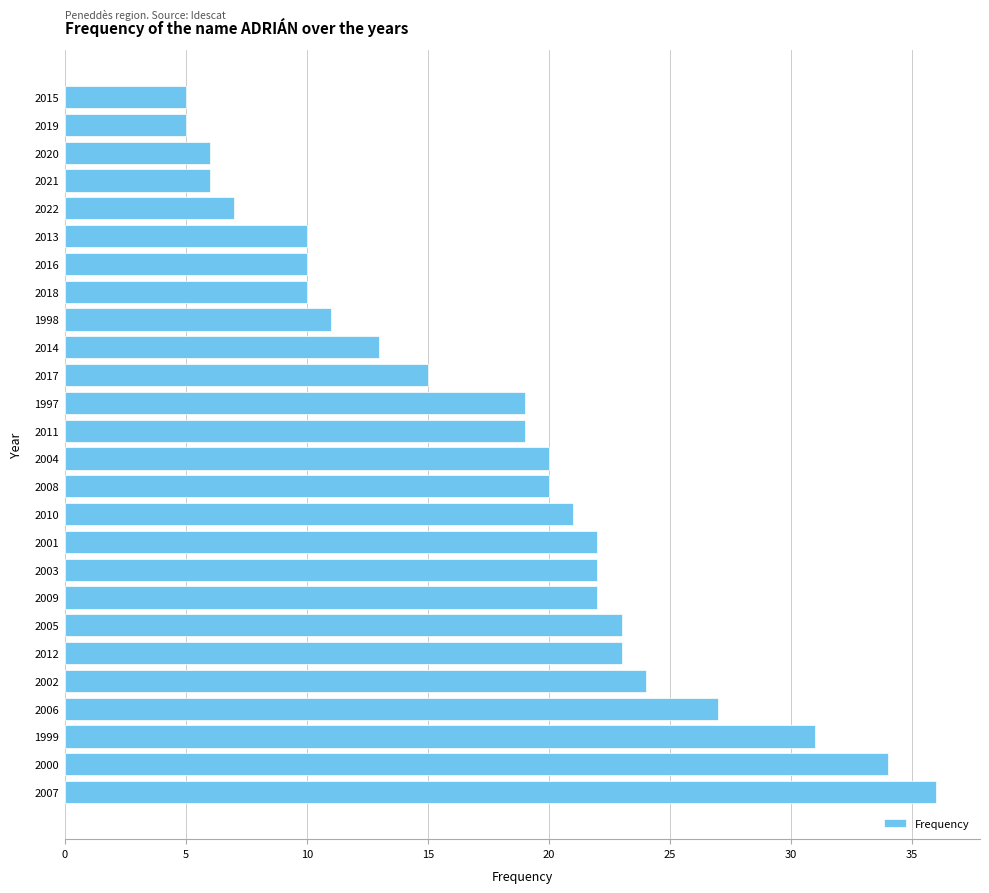

What is the change in value from 2005 to 2015?

-18